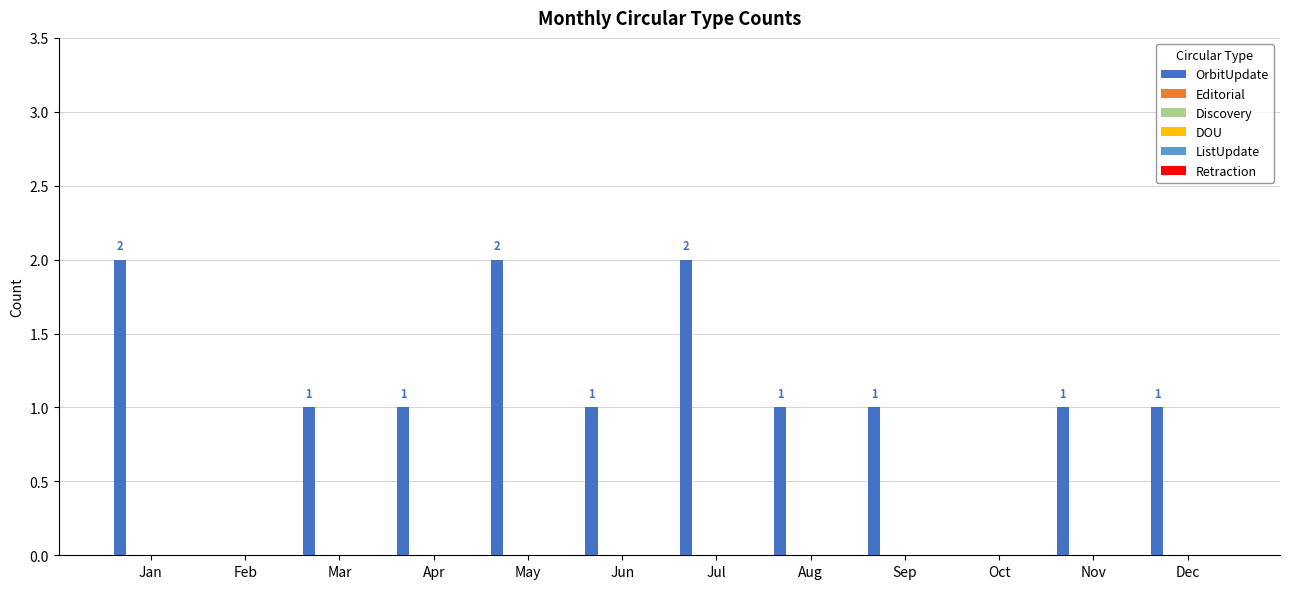

How many values are between 1 and 2?

10